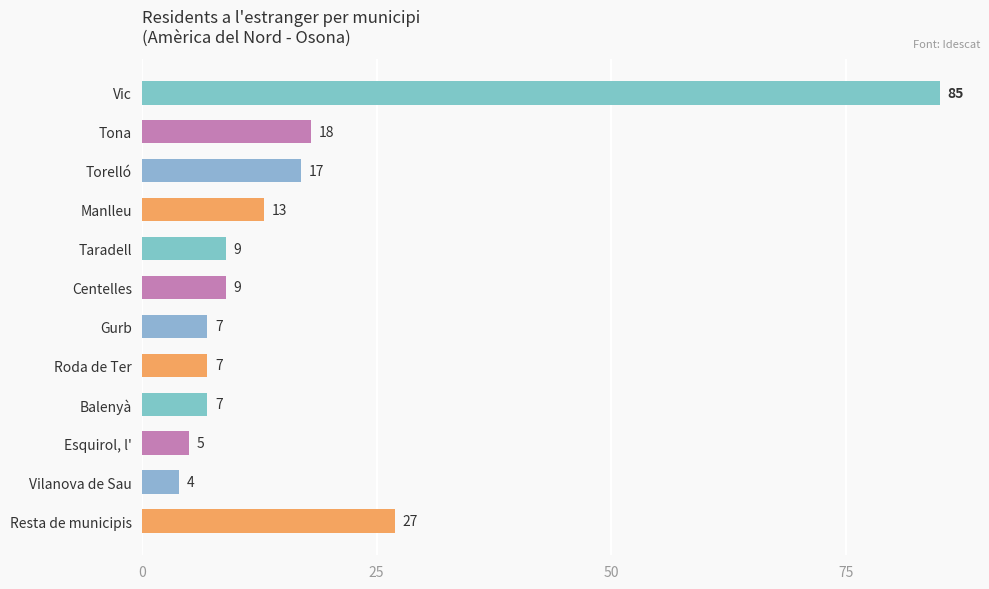

Are the bars horizontal?

Yes